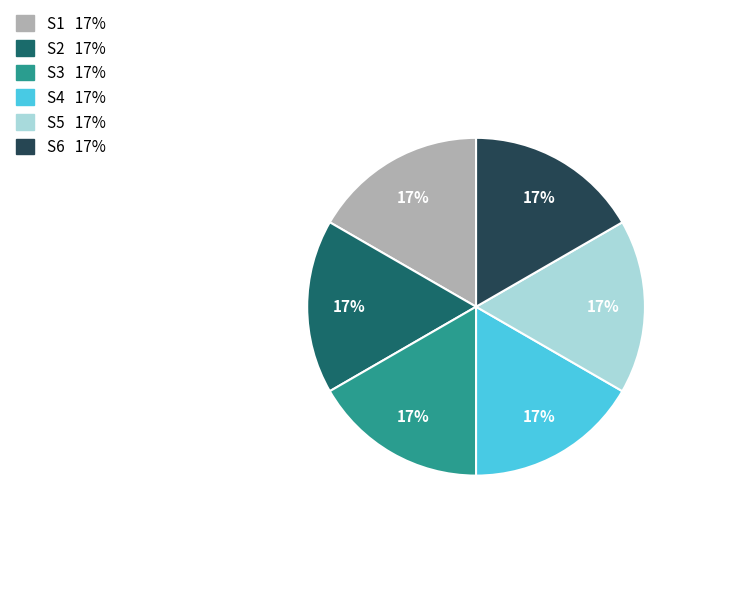

How many slices are in this pie chart?

6